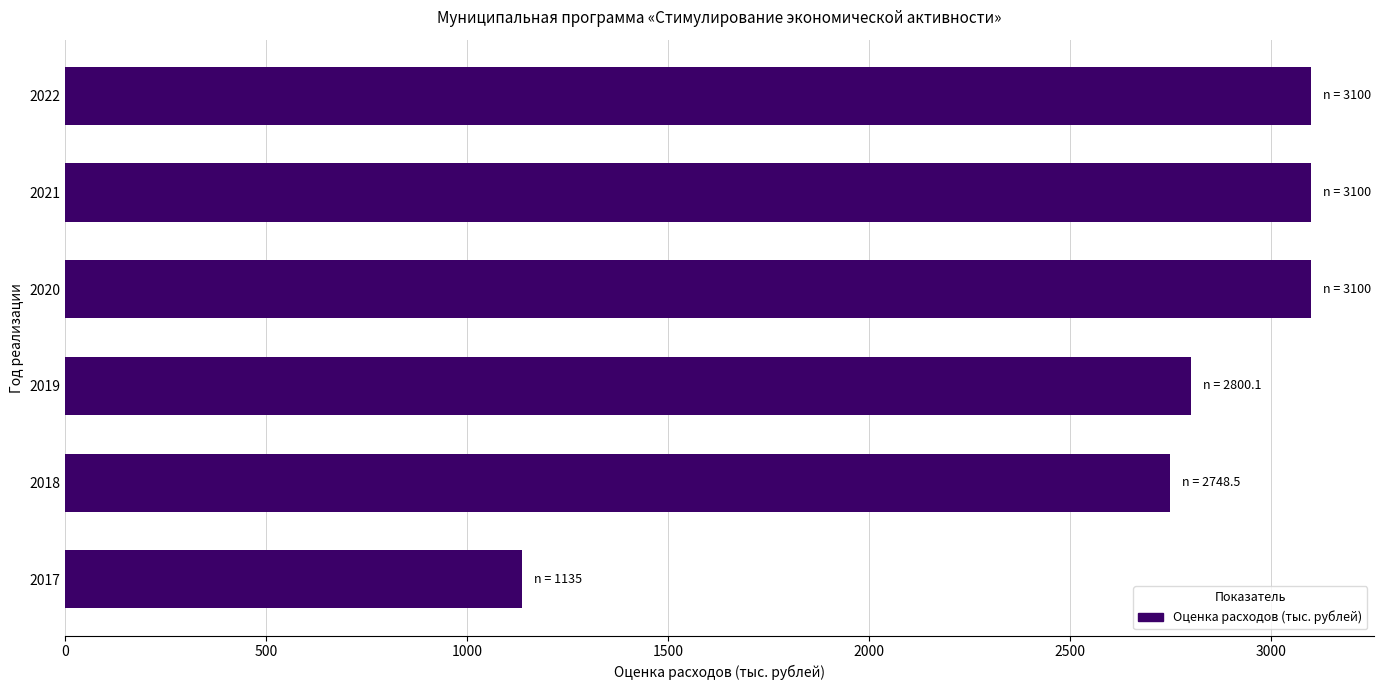

What is the ratio of the value at 2019 to the value at 2022?

0.9